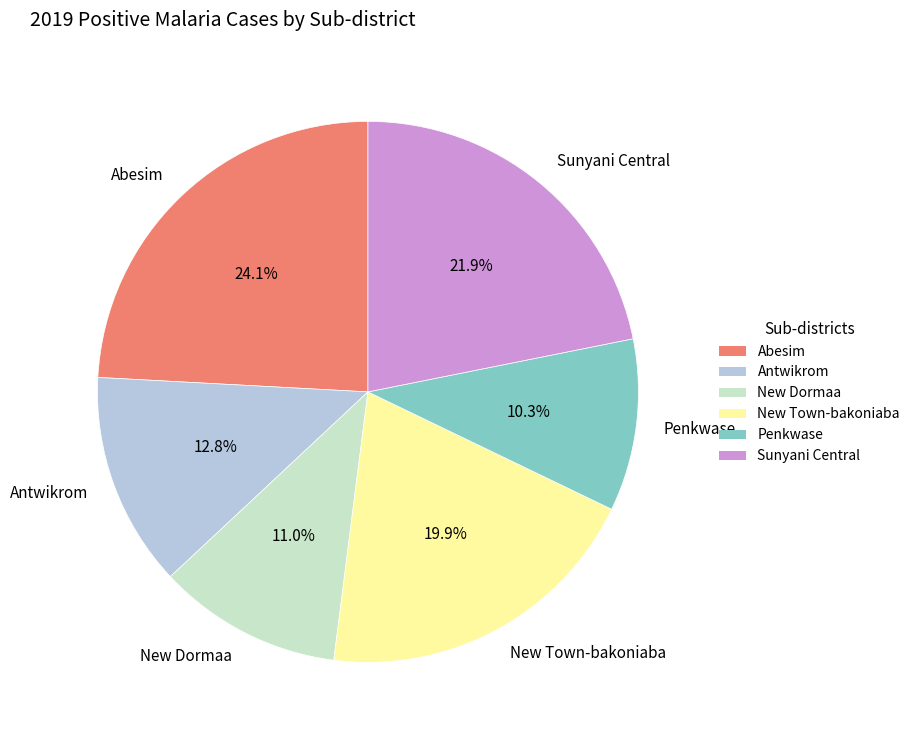

Is Penkwase the majority of the pie?

No